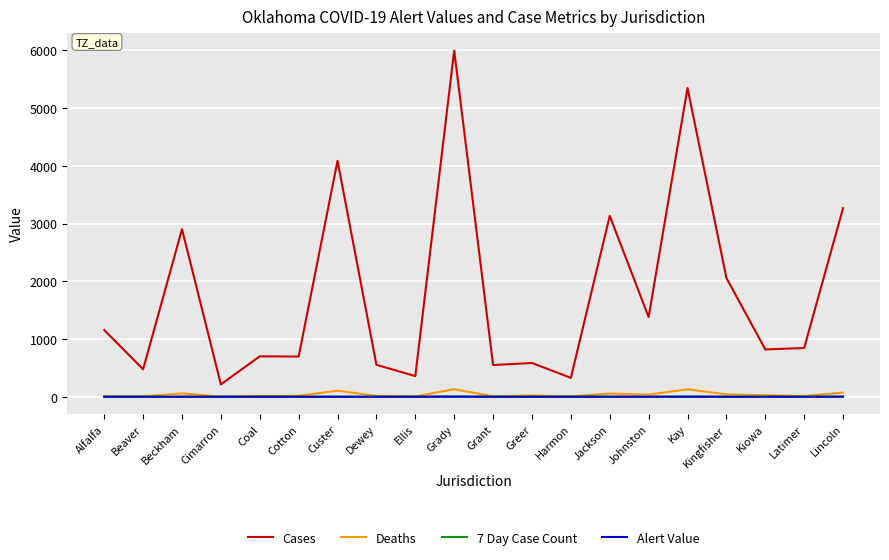

Is it true that 7 Day Case Count equals 0.0 at Harmon?

True